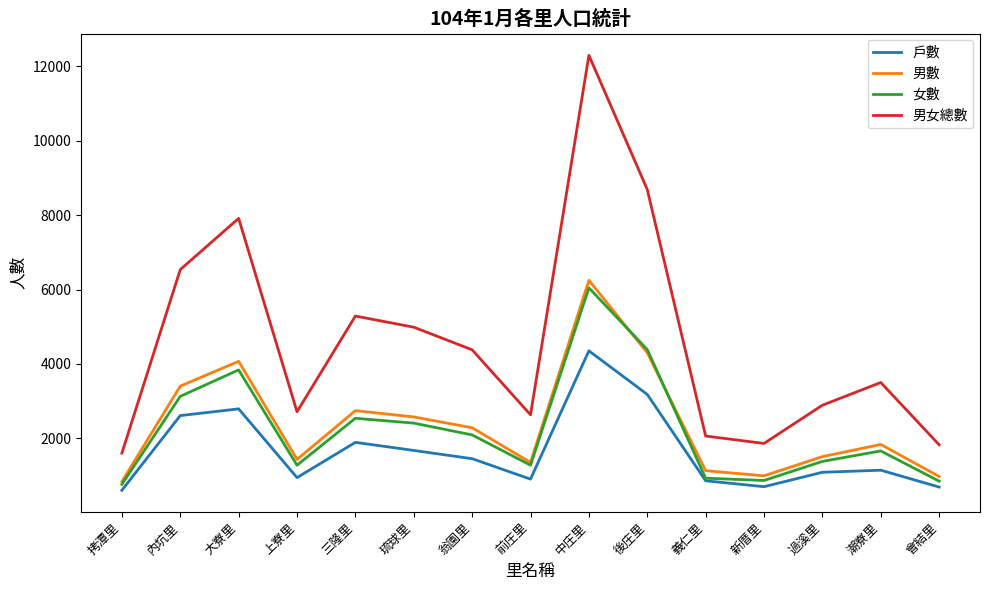

In 男女總數, how many points are higher than both neighbors (excluding endpoints)?

4